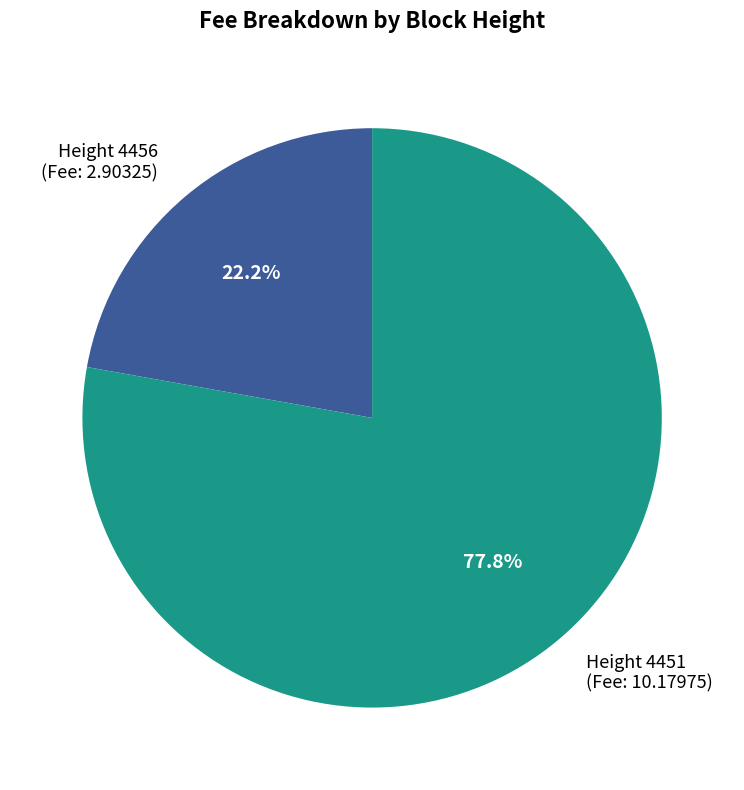

Which slice is the largest?

Height 4451 (Fee: 10.17975)